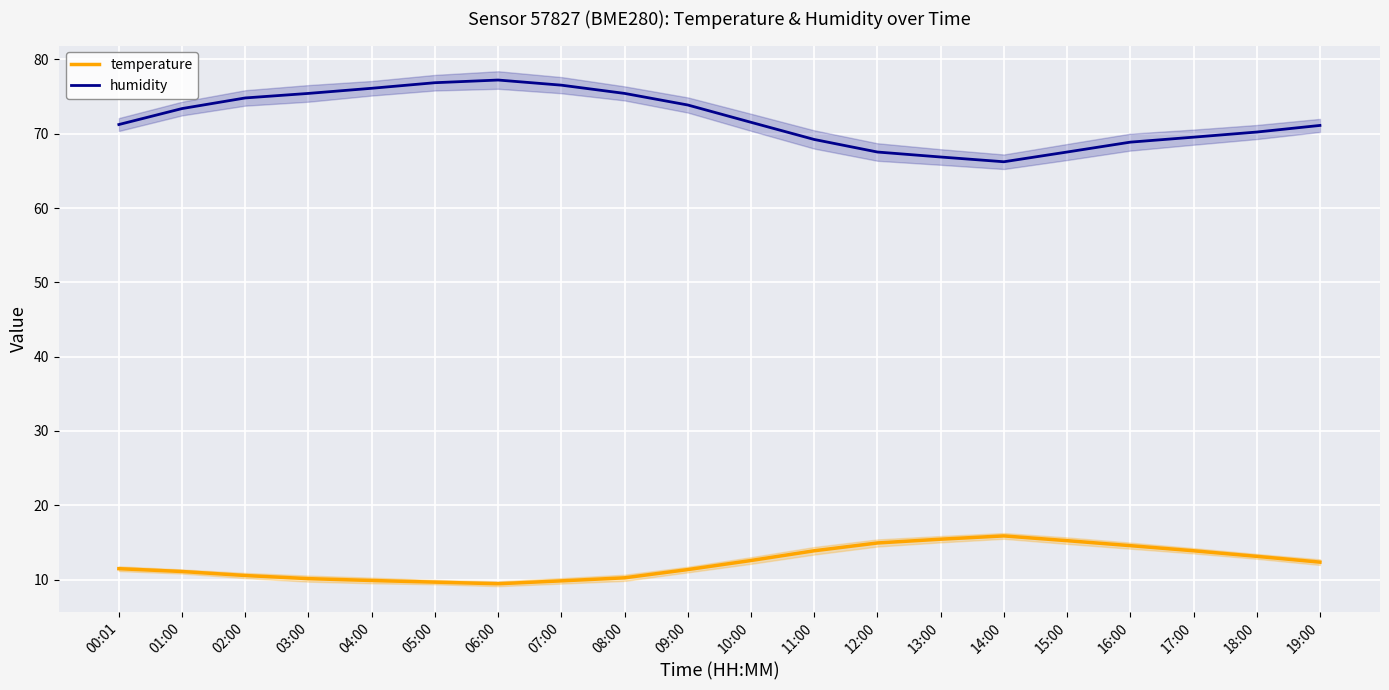

List the labels in order of humidity value, smallest first.

14:00, 13:00, 12:00, 15:00, 16:00, 11:00, 17:00, 18:00, 19:00, 00:01, 10:00, 01:00, 09:00, 02:00, 03:00, 08:00, 04:00, 07:00, 05:00, 06:00